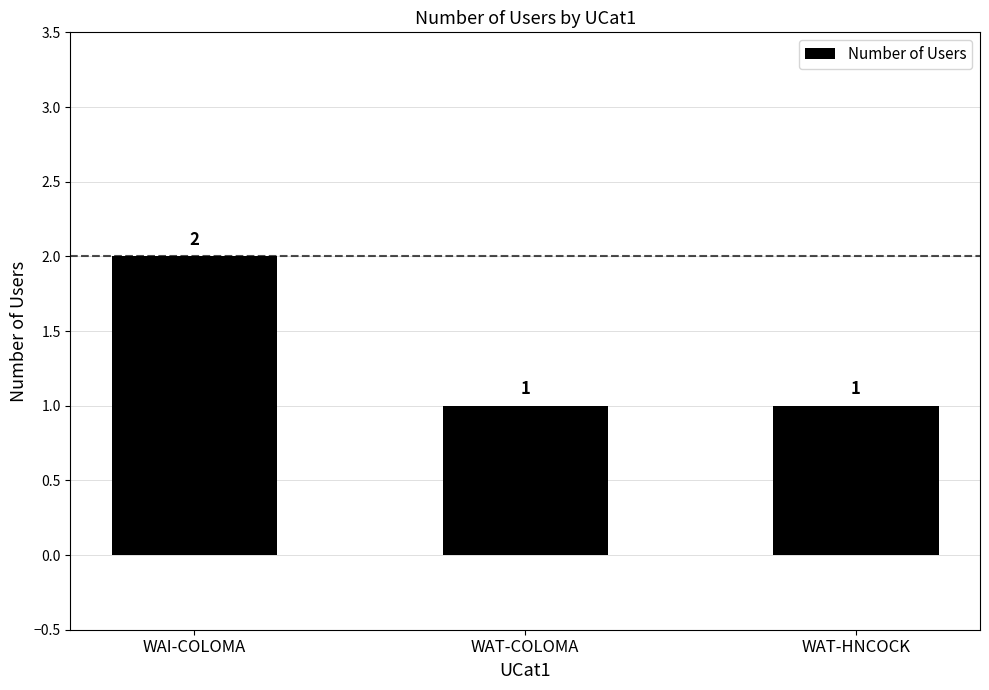

Reading left to right, list all the values displayed in this chart.

WAI-COLOMA=2	WAT-COLOMA=1	WAT-HNCOCK=1